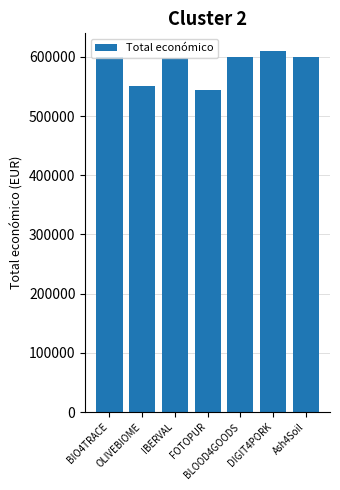

Is it true that the value at BIO4TRACE is 372292?

False